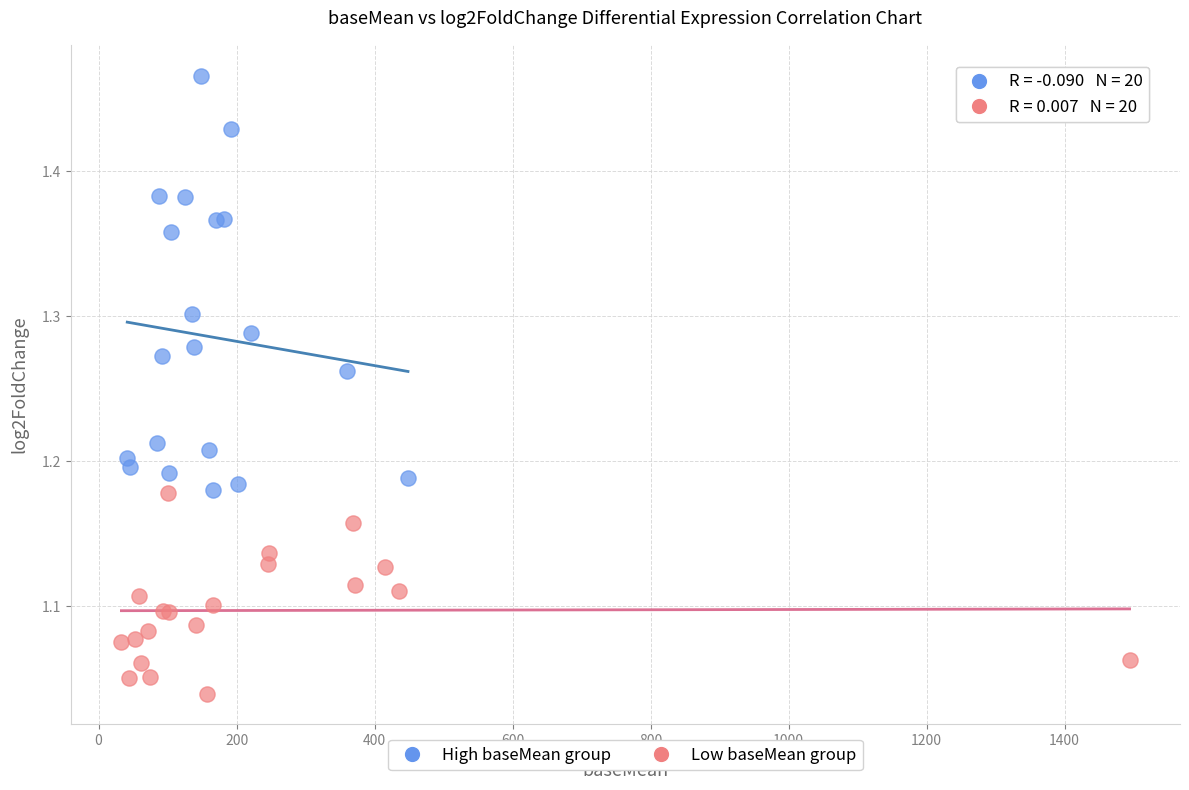

Which series reaches the minimum Y coordinate?

Low baseMean group